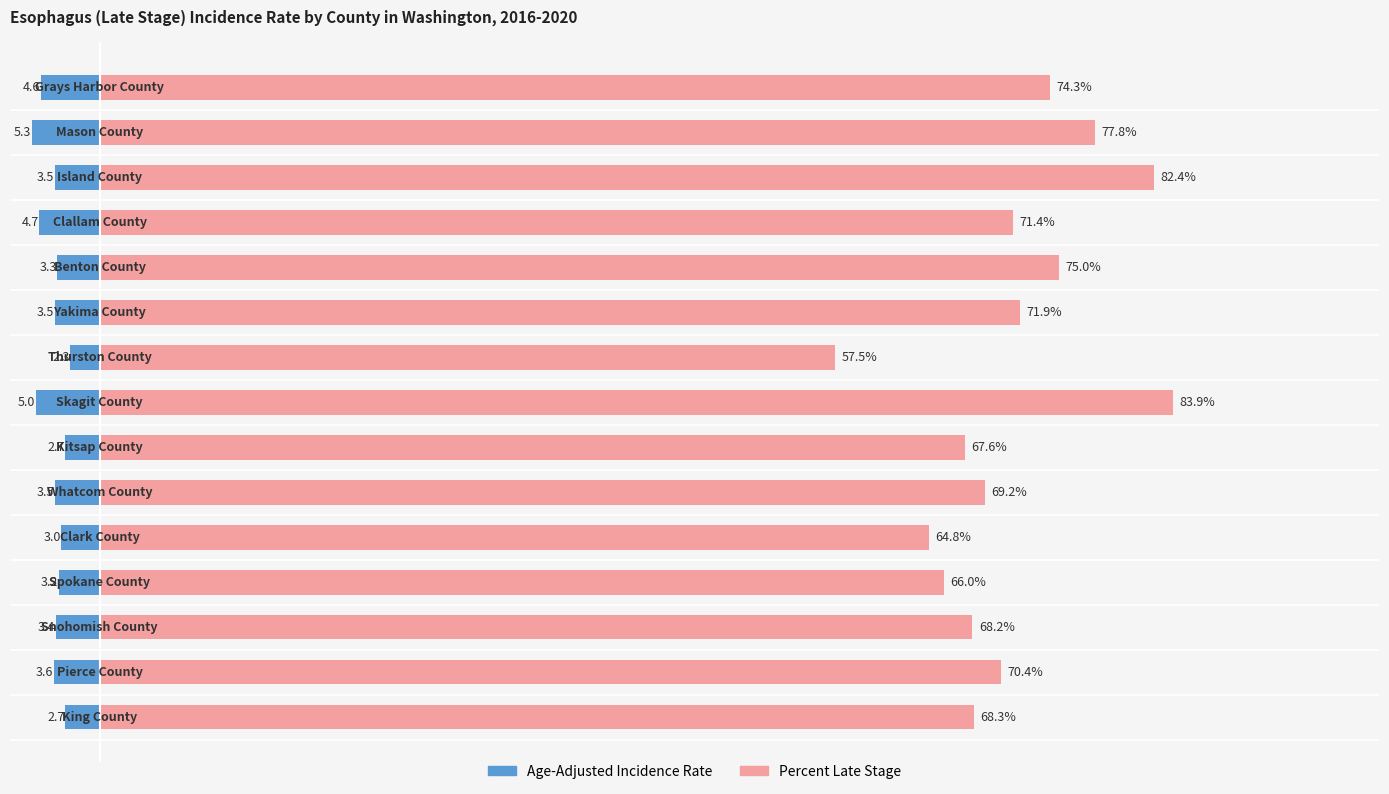

How many groups of bars are there?

15